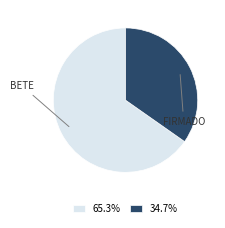

Is there any slice that represents more than half of the pie?

Yes